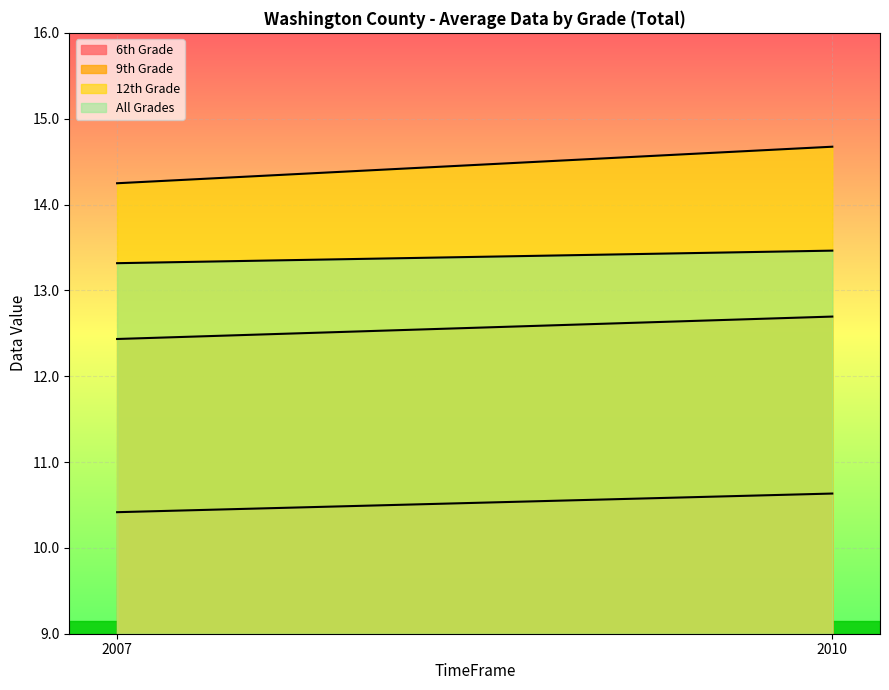

What are all the series names shown in the legend?

6th Grade, 9th Grade, 12th Grade, All Grades